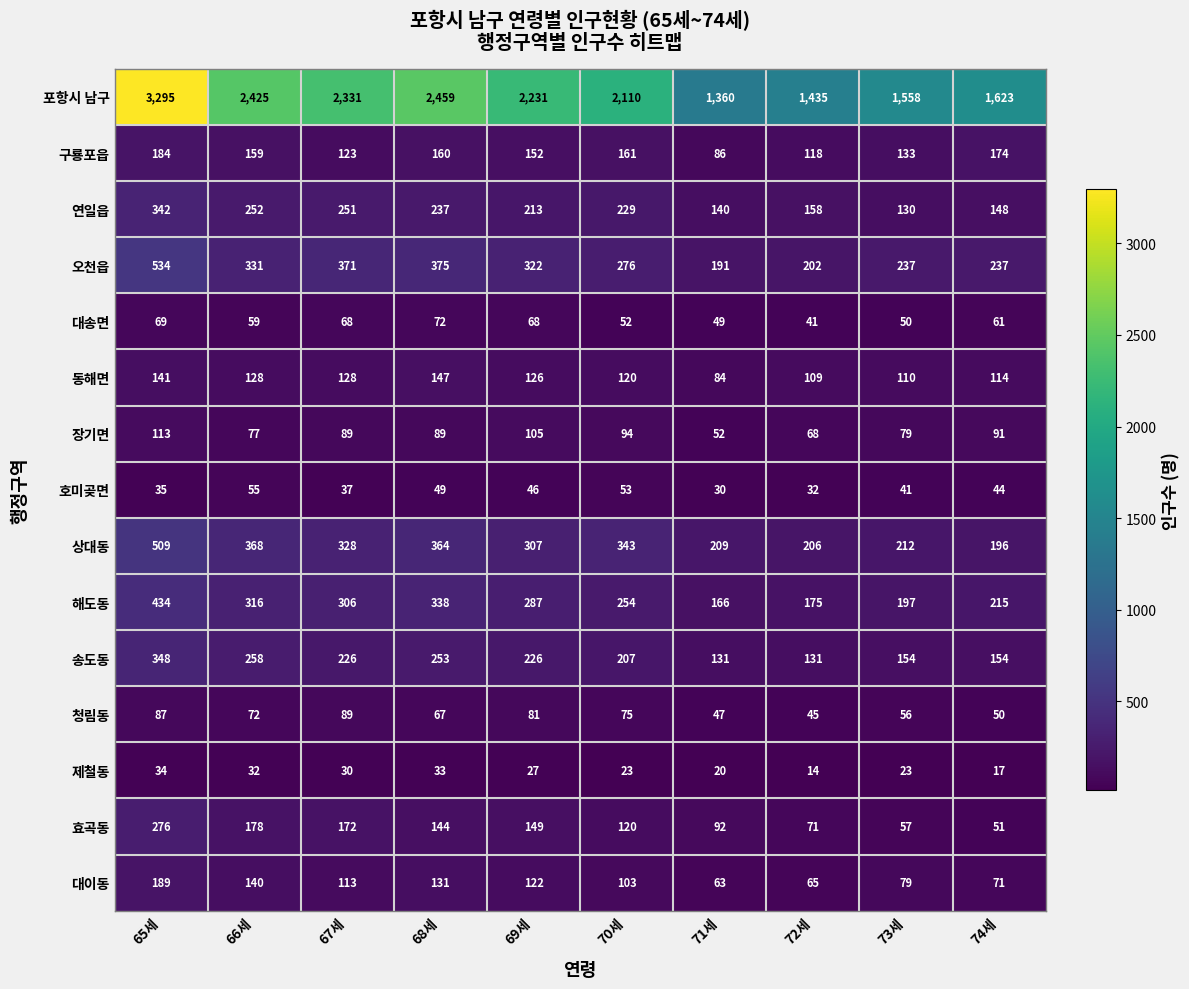

Which series has the largest range (max minus min)?

포항시 남구